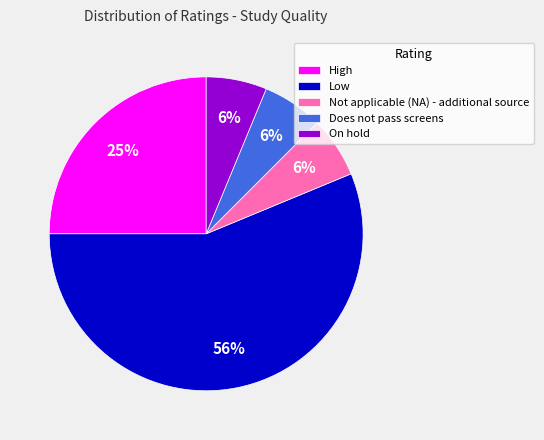

Is the sum of Low and Does not pass screens greater than half?

Yes